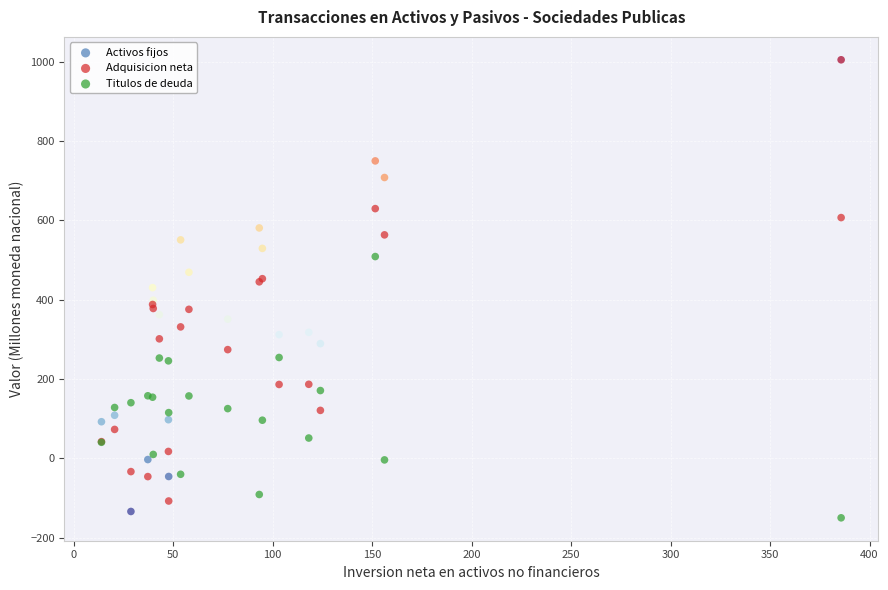

Which series contains the lowest Y value?

Titulos de deuda